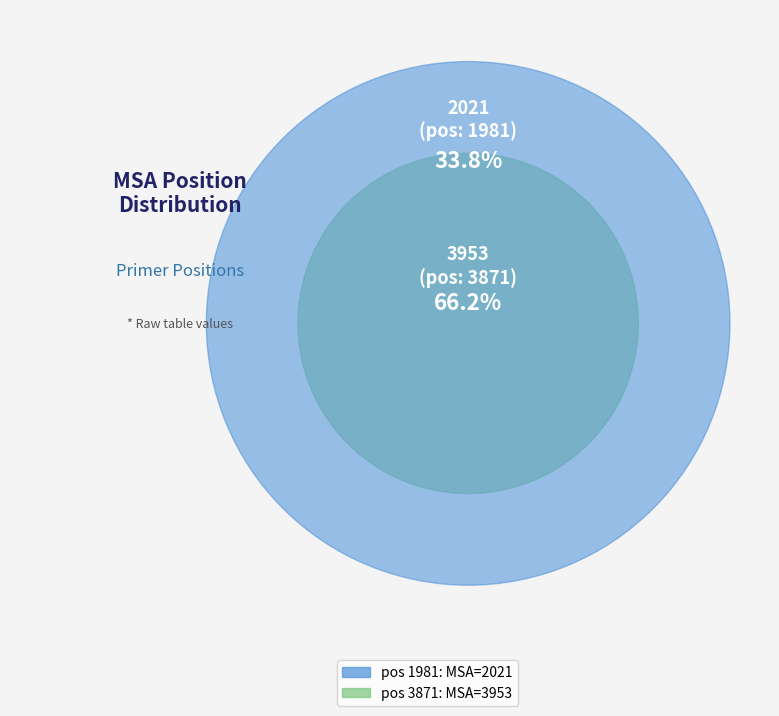

True or false: 1981 accounts for 34% of the total.

True